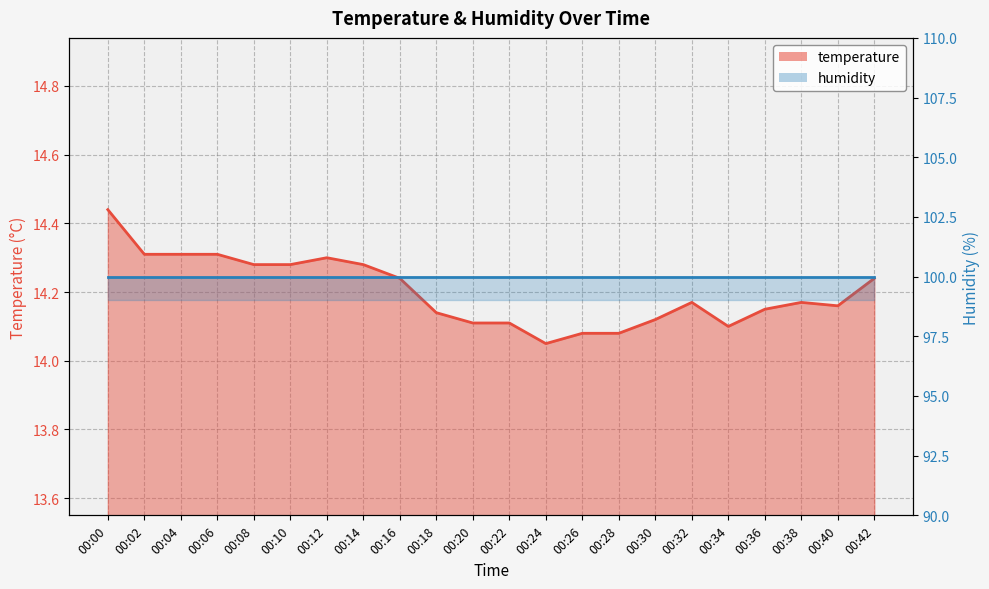

The value at 00:32 is 8.8. True or false?

False